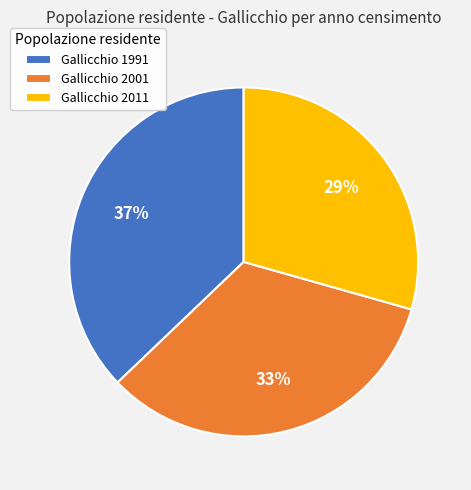

Do Gallicchio 1991 and Gallicchio 2001 together represent more than half of the pie?

Yes